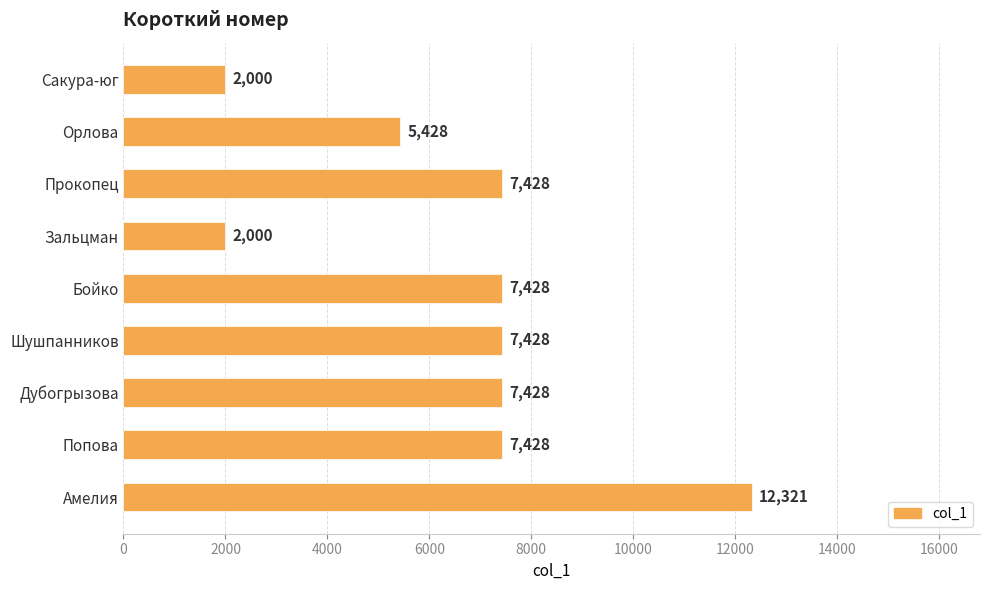

True or false: the data shows 7428 at Бойко.

True